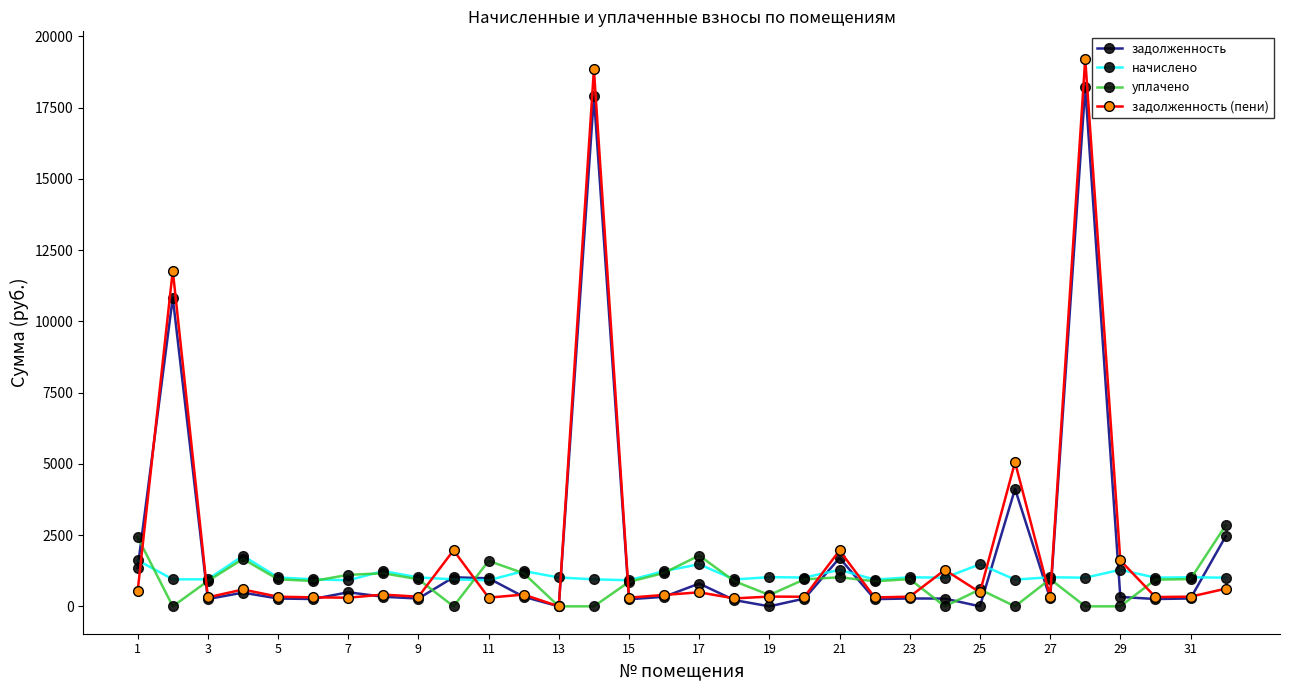

Rank the series by their maximum value, from lowest to highest.

начислено, уплачено, задолженность, задолженность (пени)